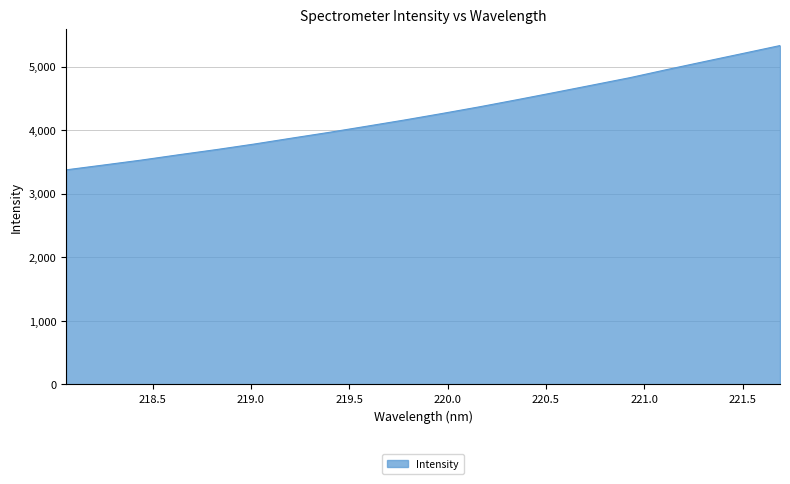

What is the greatest value displayed?

5330.9